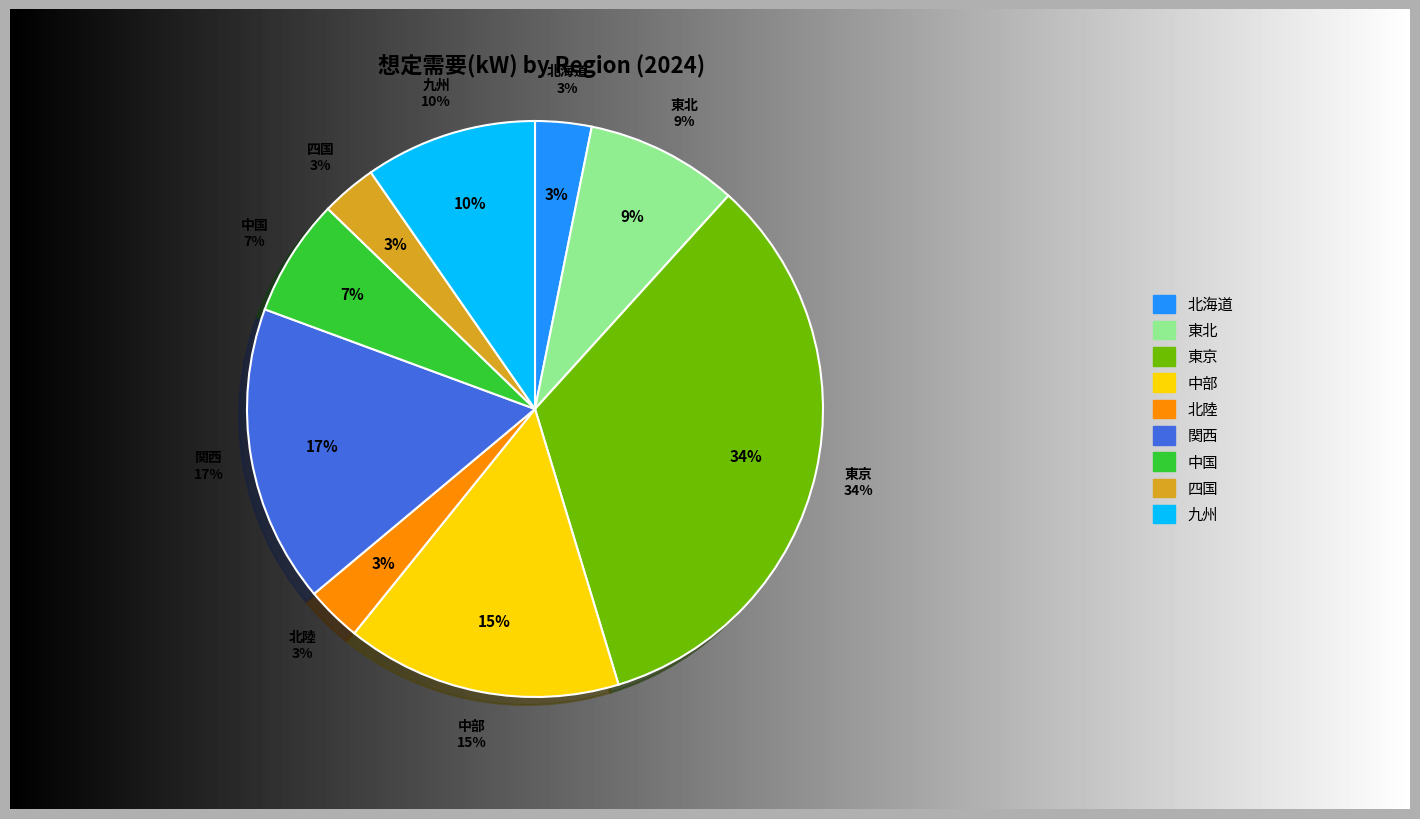

To the nearest percent, what is the combined percentage of 中国 and 北海道?

10%